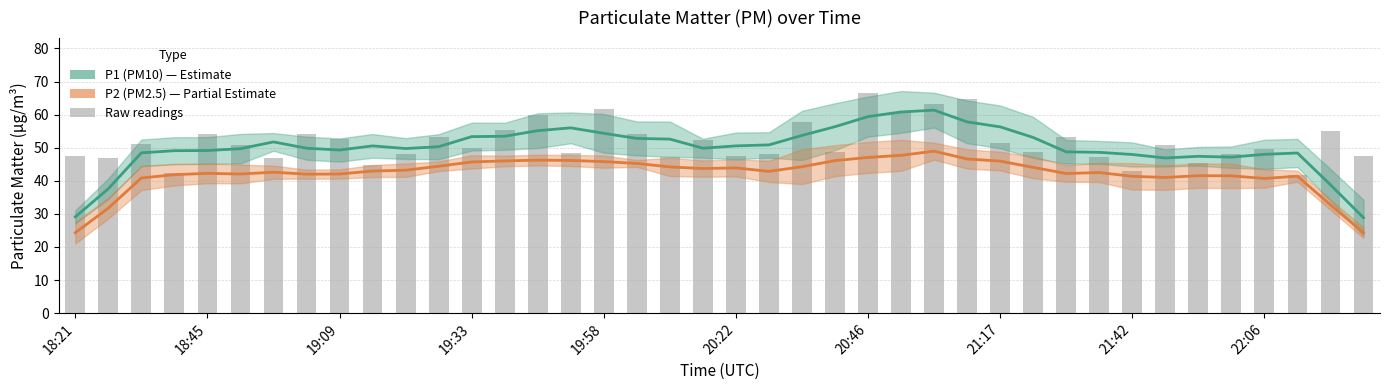

How many groups of bars are there?

40